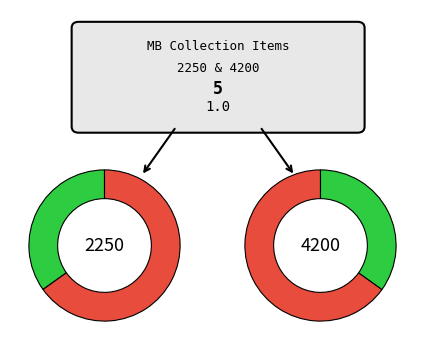

Which has a higher value, Item 2250 or Item 4200?

Item 4200